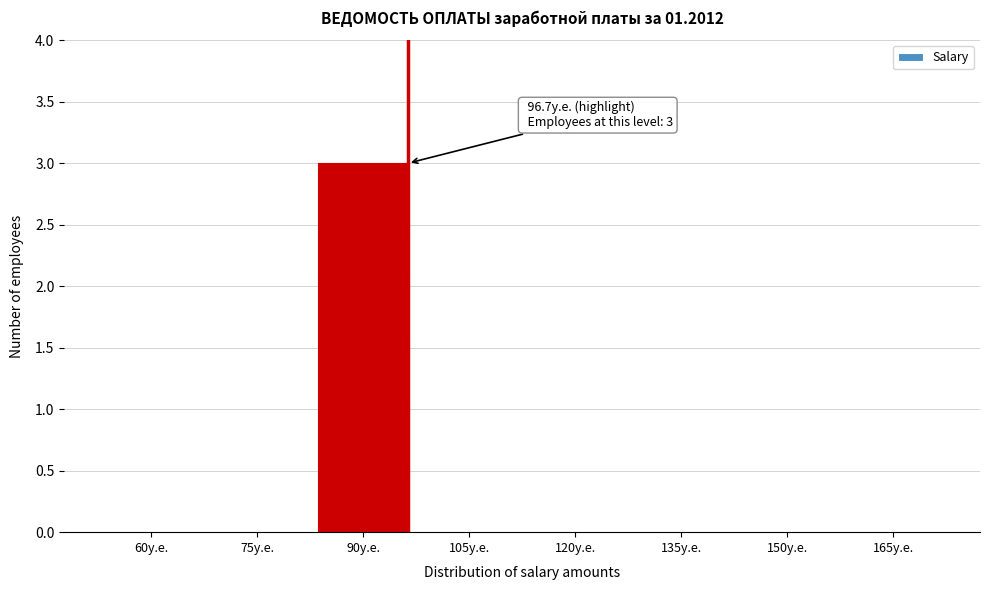

Reading left to right, extract all data points from this chart.

60у.е.=0	75у.е.=0	90у.е.=3	105у.е.=0	120у.е.=0	135у.е.=0	150у.е.=0	165у.е.=0